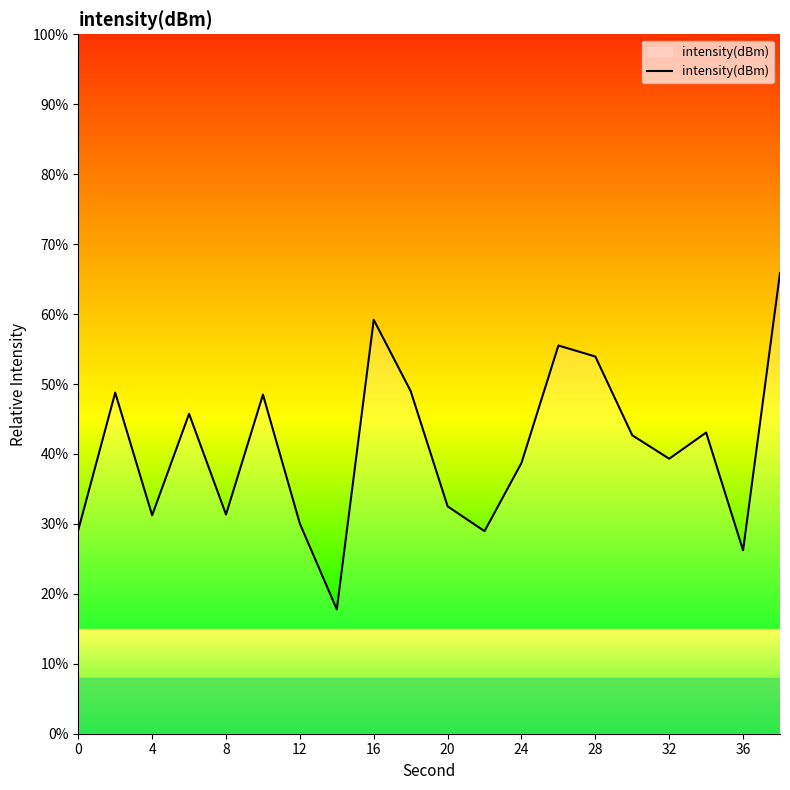

What is the difference between the maximum and minimum values?

48.1